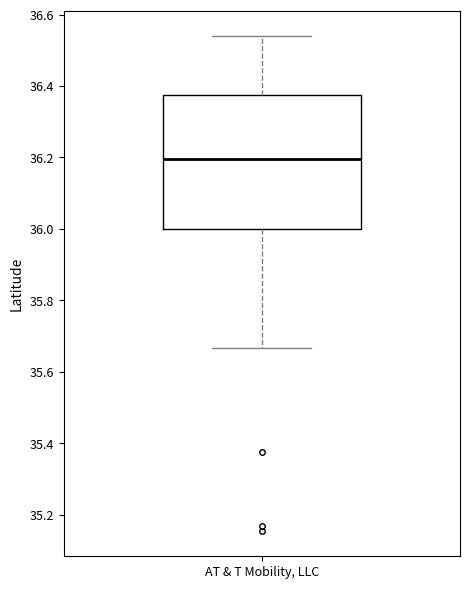

Transcribe this box plot: give where the median line is, the range the box spans, and where the two whiskers end, as read against the y-axis. The values are not printed on the chart, so give them approximately, as read against the axis.

median 36.20, box 36.00 to 36.38, whiskers 35.66 to 36.54